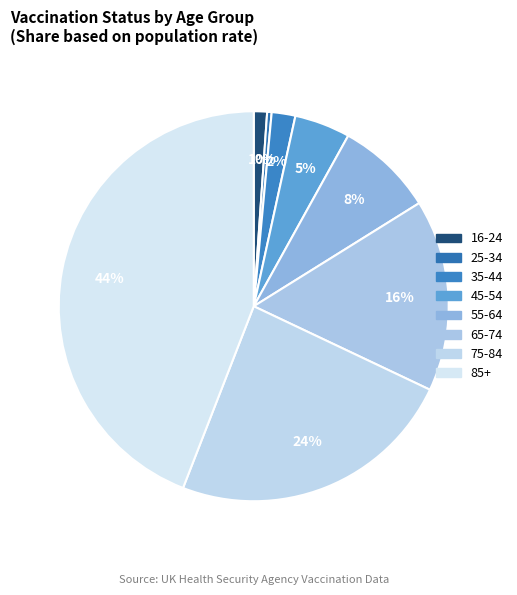

Which slice is the smallest?

25-34